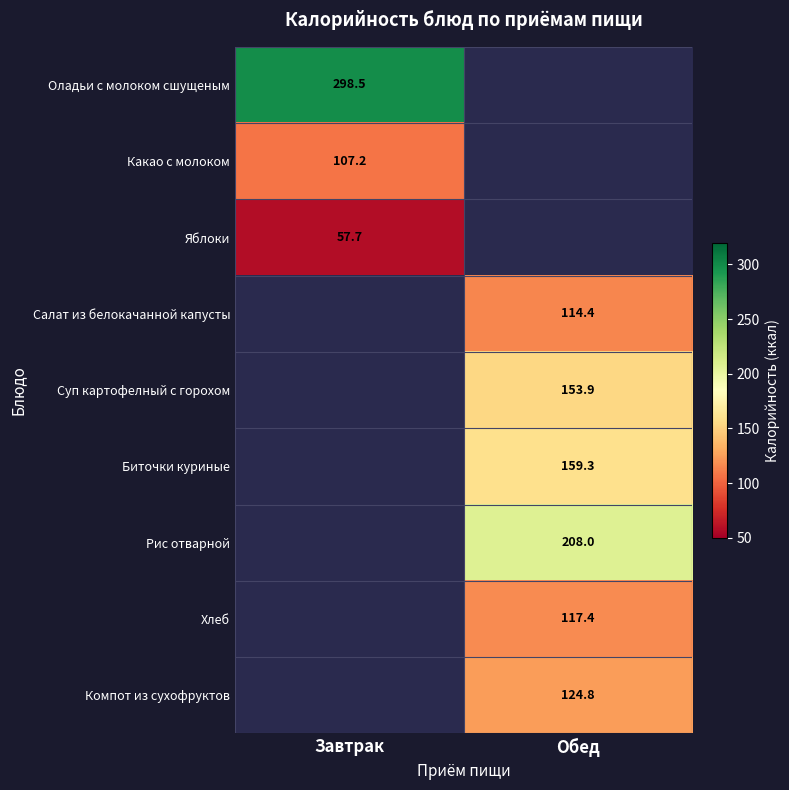

The value of Оладьи с молоком сшущеным at Завтрак is 529.0. True or false?

False